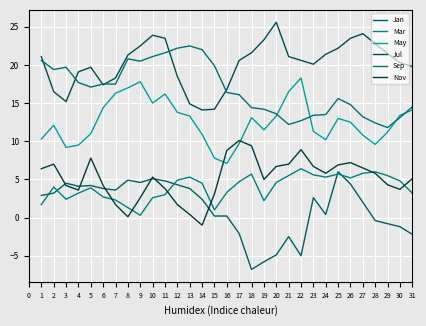

How many lines are shown in the chart?

6